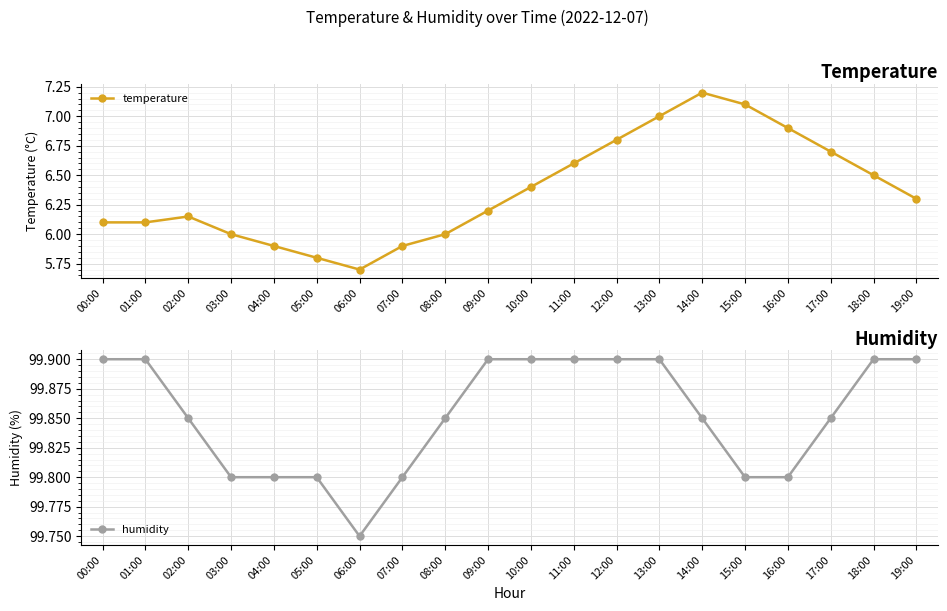

Reading left to right, what are all the values shown in this chart?

temperature: 00:00=6.1	01:00=6.1	02:00=6.2	03:00=6.0	04:00=5.9	05:00=5.8	06:00=5.7	07:00=5.9	08:00=6.0	09:00=6.2	10:00=6.4	11:00=6.6	12:00=6.8	13:00=7.0	14:00=7.2	15:00=7.1	16:00=6.9	17:00=6.7	18:00=6.5	19:00=6.3
humidity: 00:00=99.9	01:00=99.9	02:00=99.8	03:00=99.8	04:00=99.8	05:00=99.8	06:00=99.8	07:00=99.8	08:00=99.8	09:00=99.9	10:00=99.9	11:00=99.9	12:00=99.9	13:00=99.9	14:00=99.8	15:00=99.8	16:00=99.8	17:00=99.8	18:00=99.9	19:00=99.9